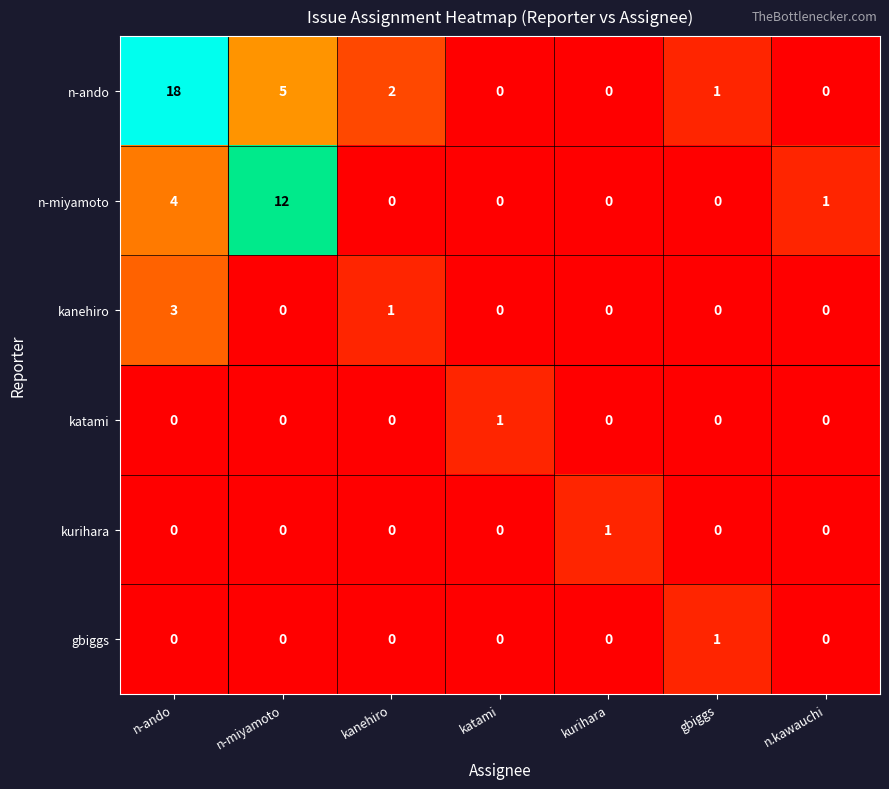

What is the spread (max minus min) of values at n-miyamoto?

12